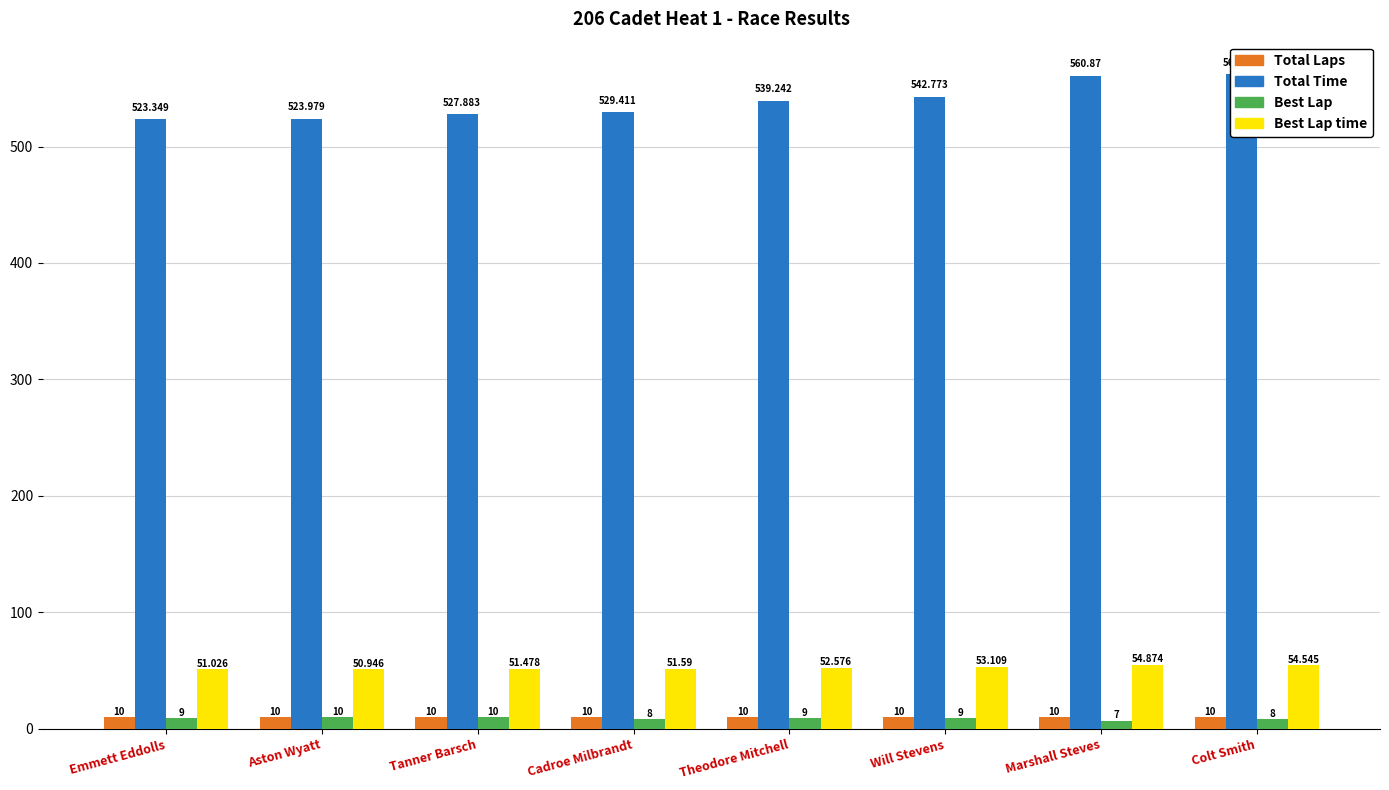

Reading left to right, extract all data points from this chart.

Total Laps: 10.0	10.0	10.0	10.0	10.0	10.0	10.0	10.0
Total Time: 523.3	524.0	527.9	529.4	539.2	542.8	560.9	562.0
Best Lap: 9.0	10.0	10.0	8.0	9.0	9.0	7.0	8.0
Best Lap time: 51.0	50.9	51.5	51.6	52.6	53.1	54.9	54.5